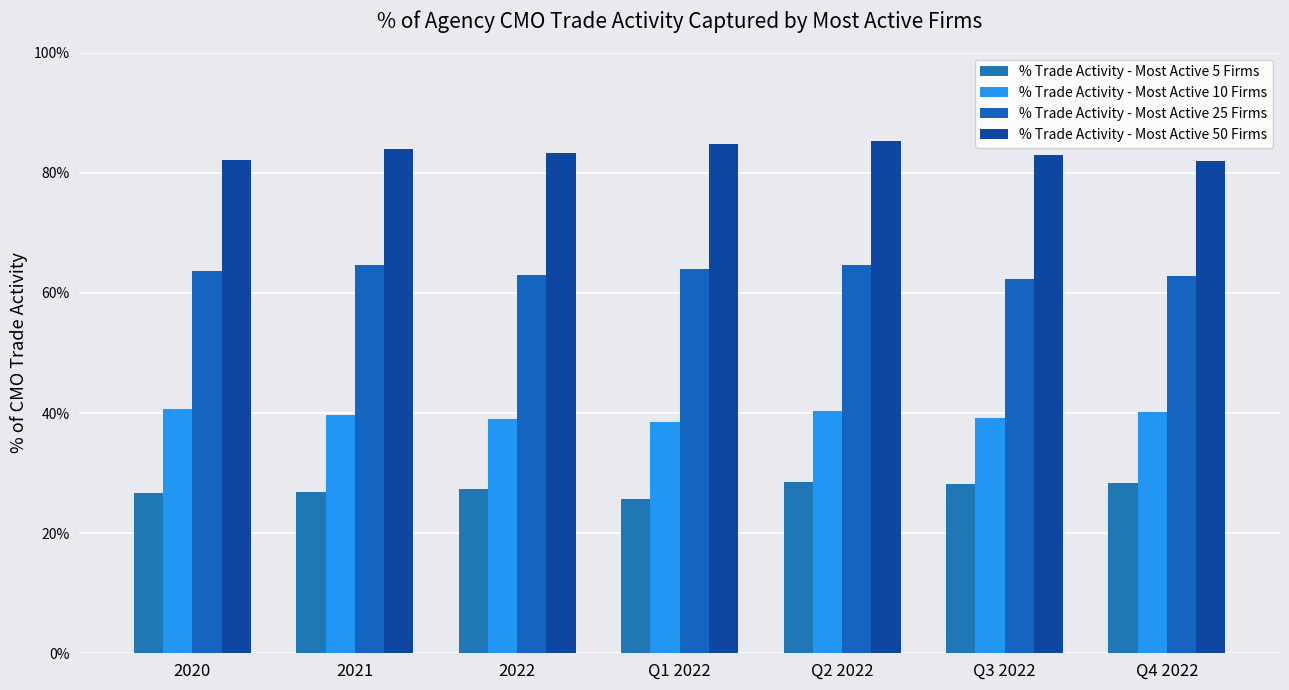

Does the chart contain any negative values?

No